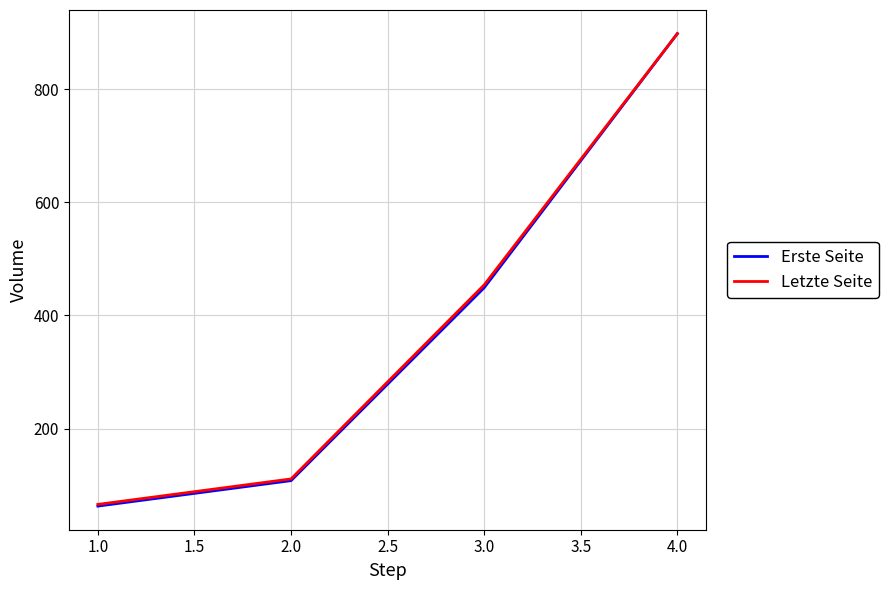

What is the total value across all series at 3.0?

903